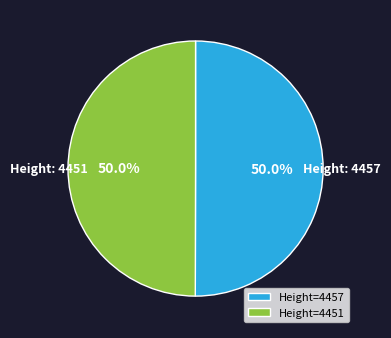

Approximately how many times larger is the value at Height=4451 compared to Height=4457?

1.0